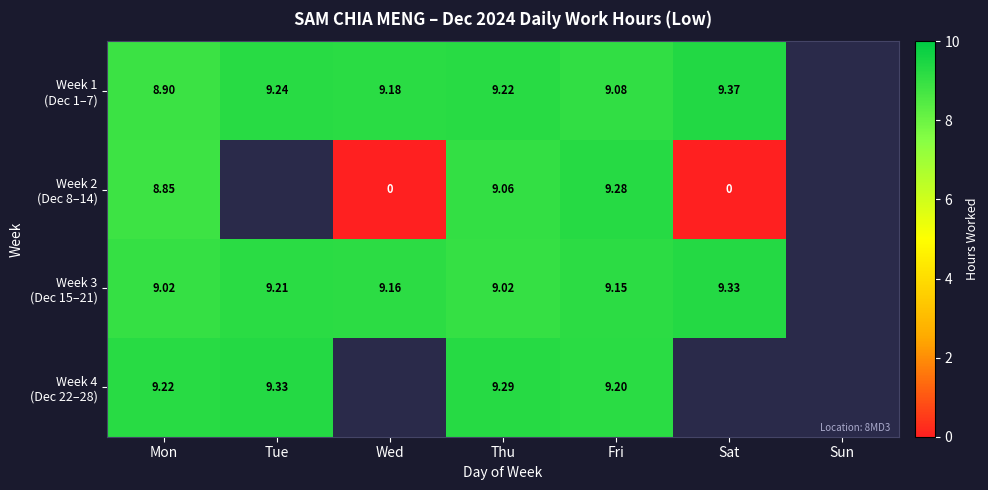

Which series has the largest range (max minus min)?

Week 2 (Dec 8–14)